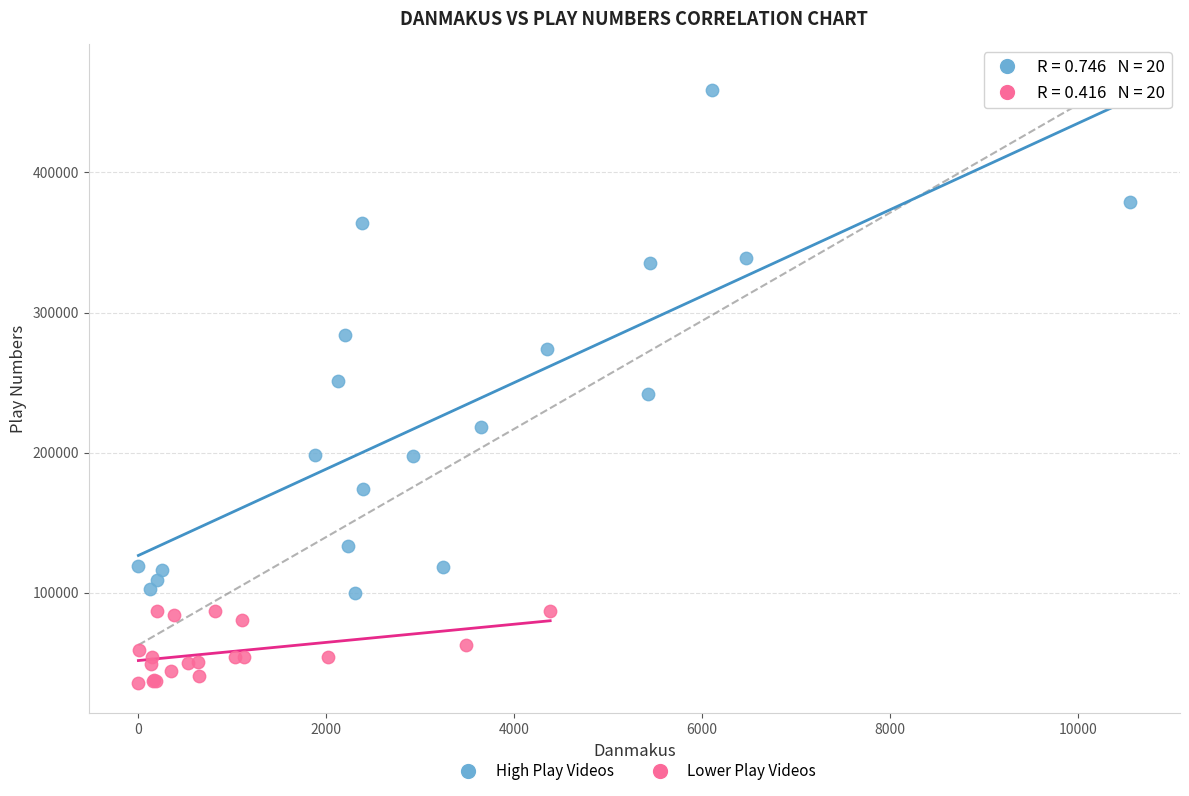

Which series has the largest Y range (max minus min)?

High Play Videos